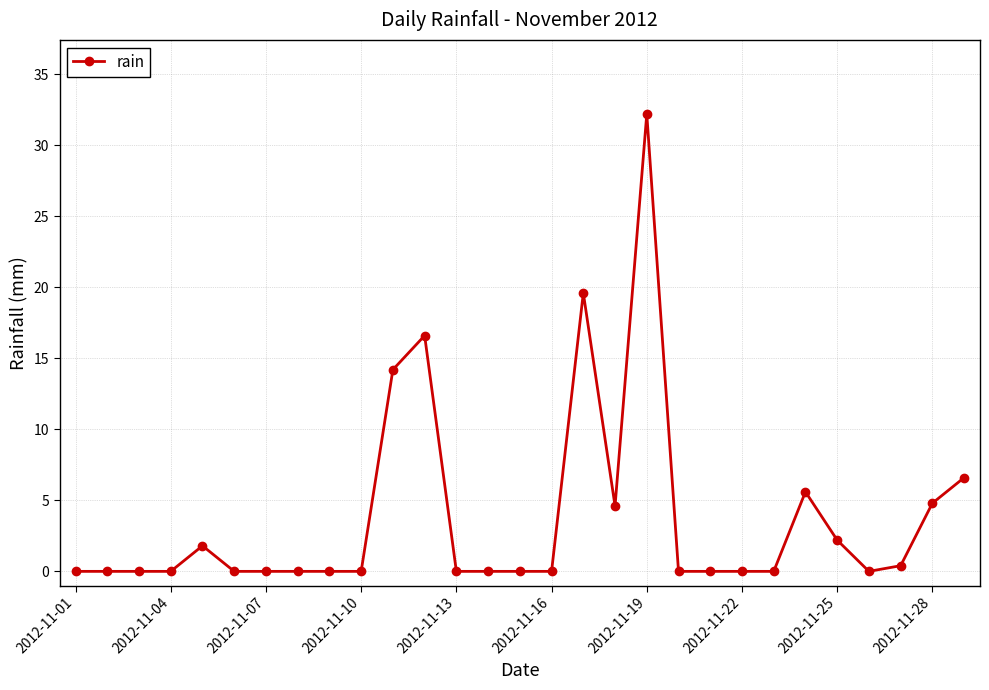

How many lines are shown in the chart?

1